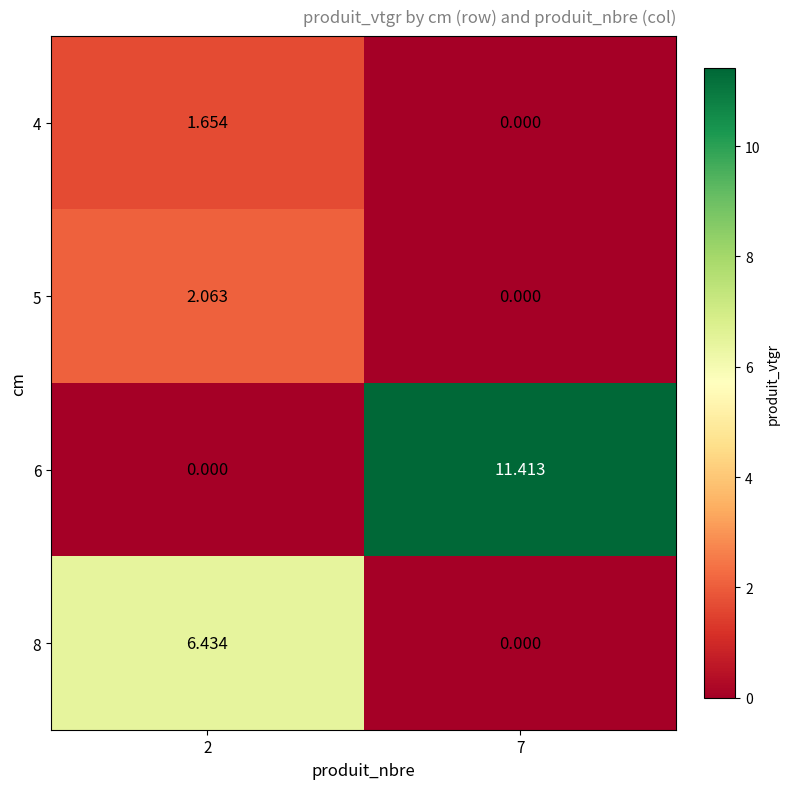

Count the number of data series in this chart.

4